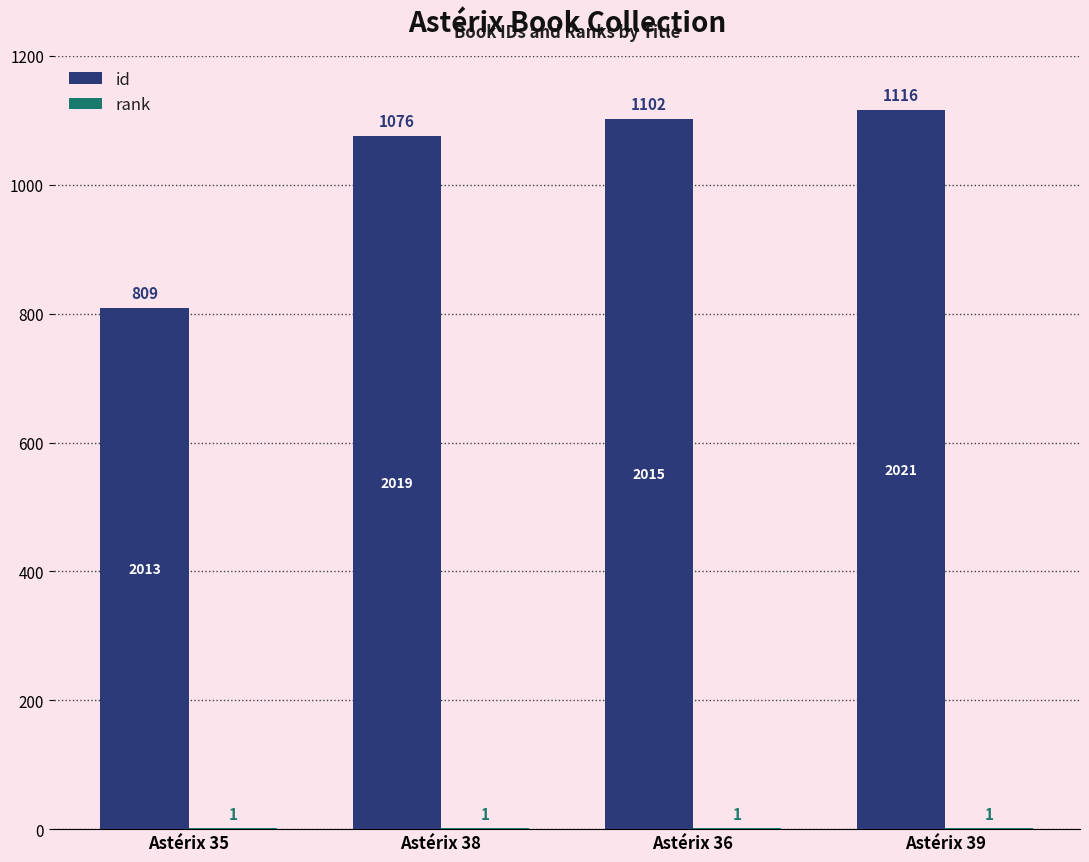

What is the greatest value displayed?

1116